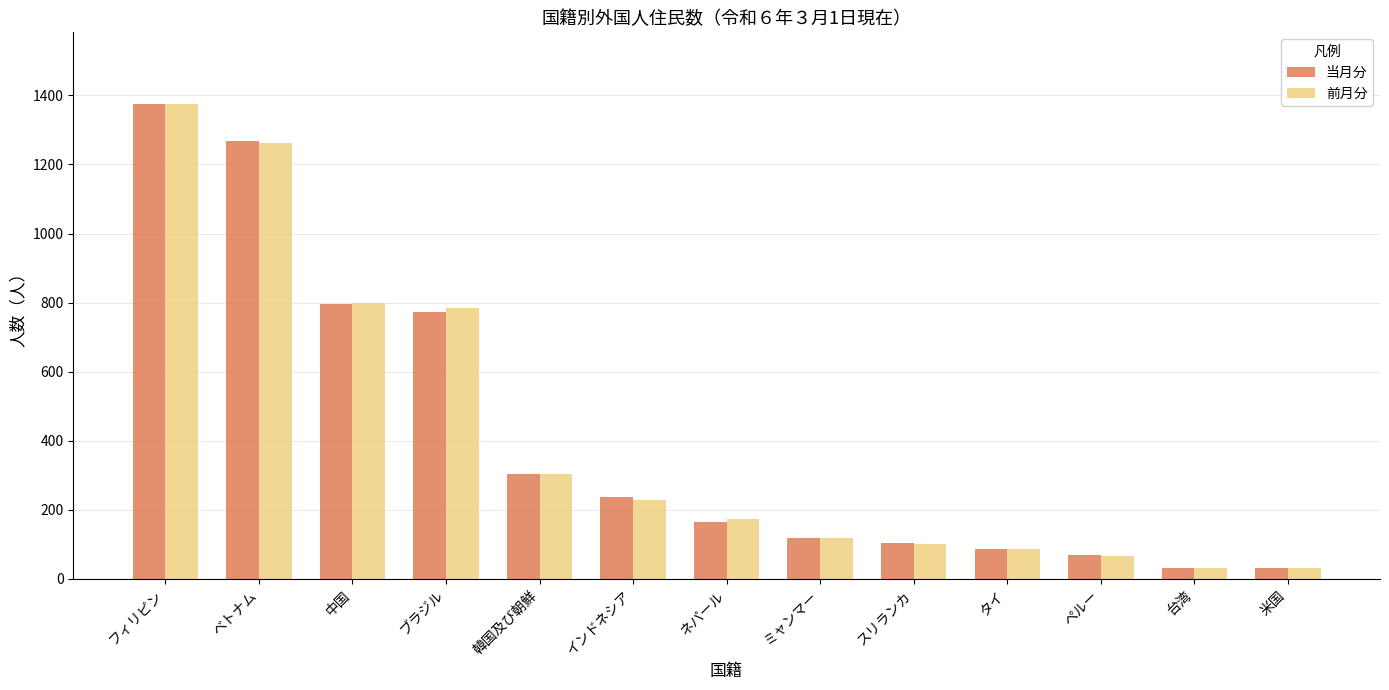

Which series changed the most between フィリピン and ミャンマー?

前月分